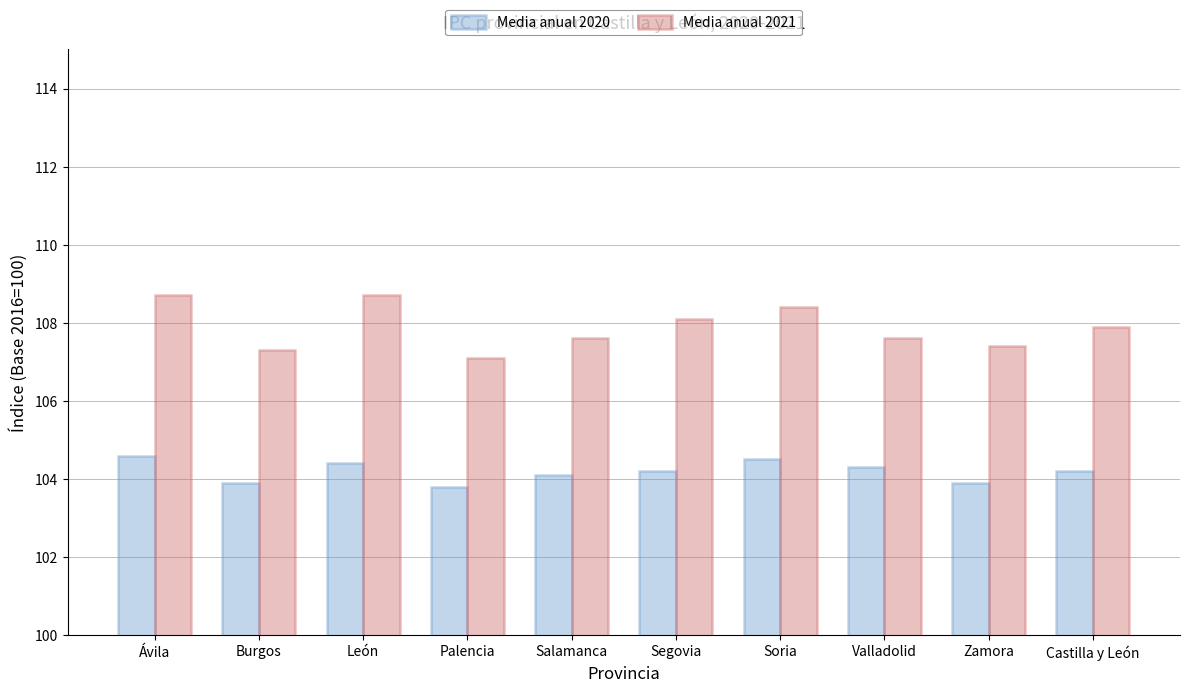

Where does the Media anual 2020 series first go above 104?

Ávila